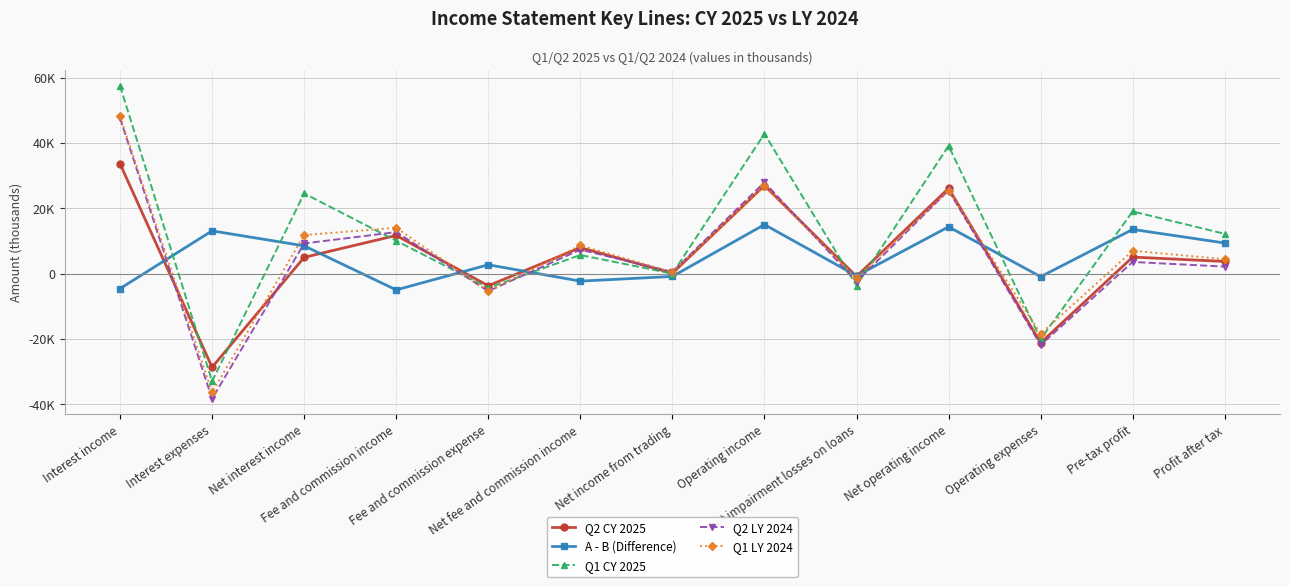

What is the difference between the second highest and minimum values in the A - B (Difference) series?

19323